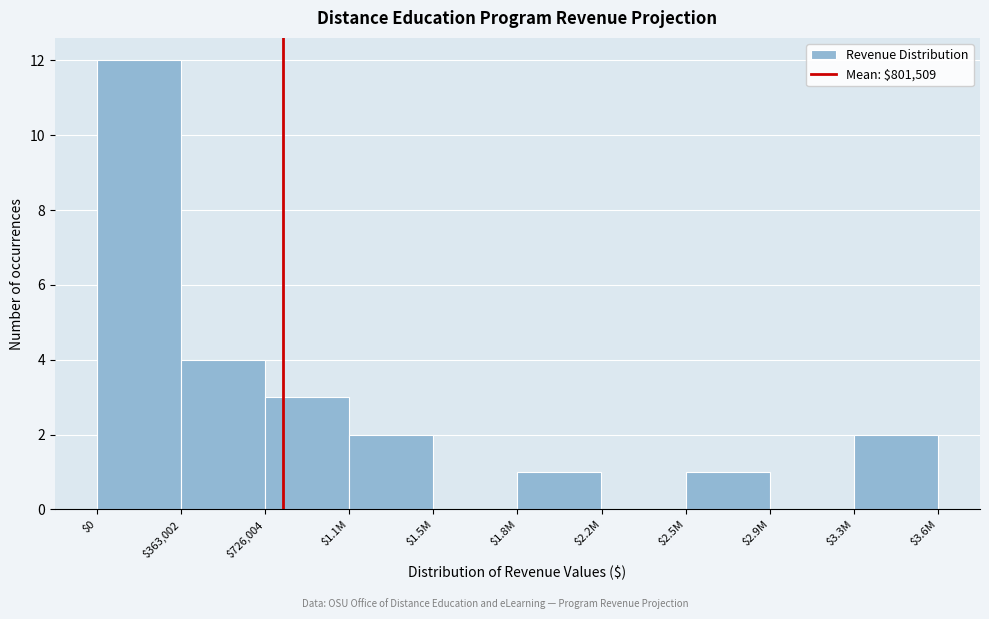

At which category does the chart reach its peak across all series?

$0